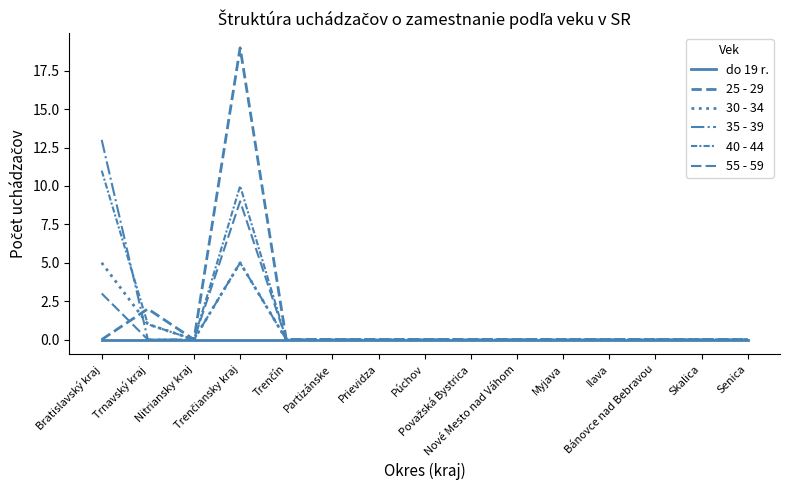

At which category is the sum across all series the highest?

Trenčiansky kraj